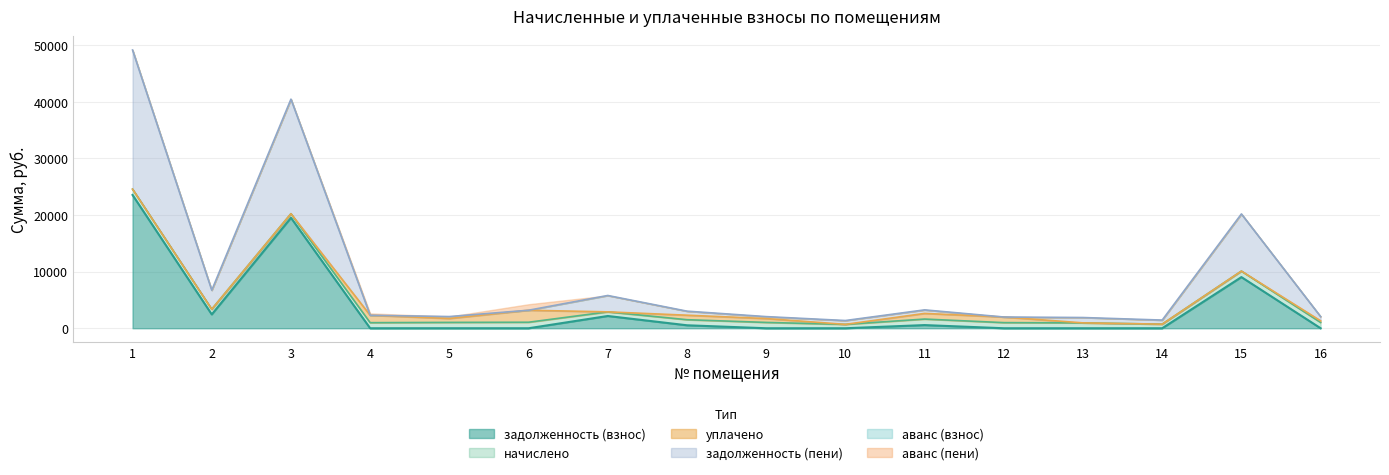

At how many categories does at least one series exceed 23138?

1